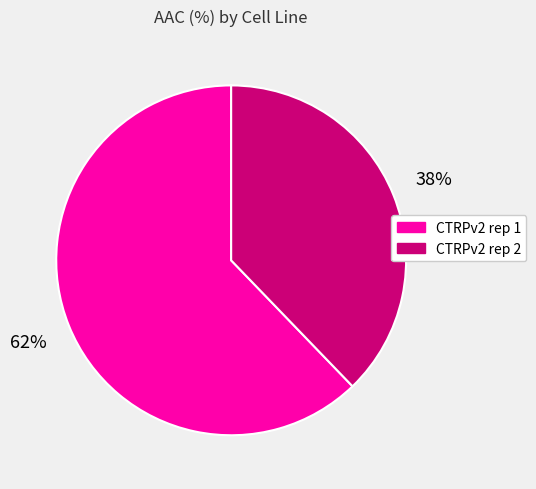

Does CTRPv2 rep 2 represent more than half of the total?

No